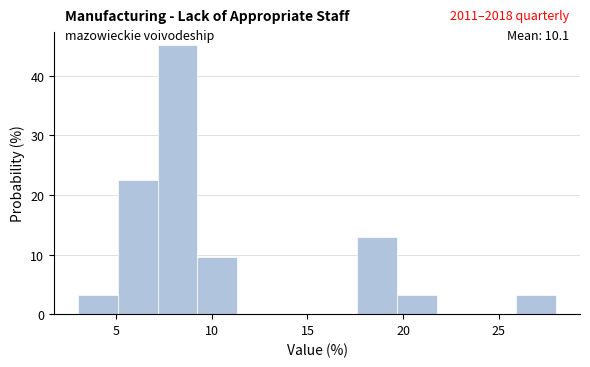

Which range on the x-axis has the tallest bar?

7.0 to 9.5